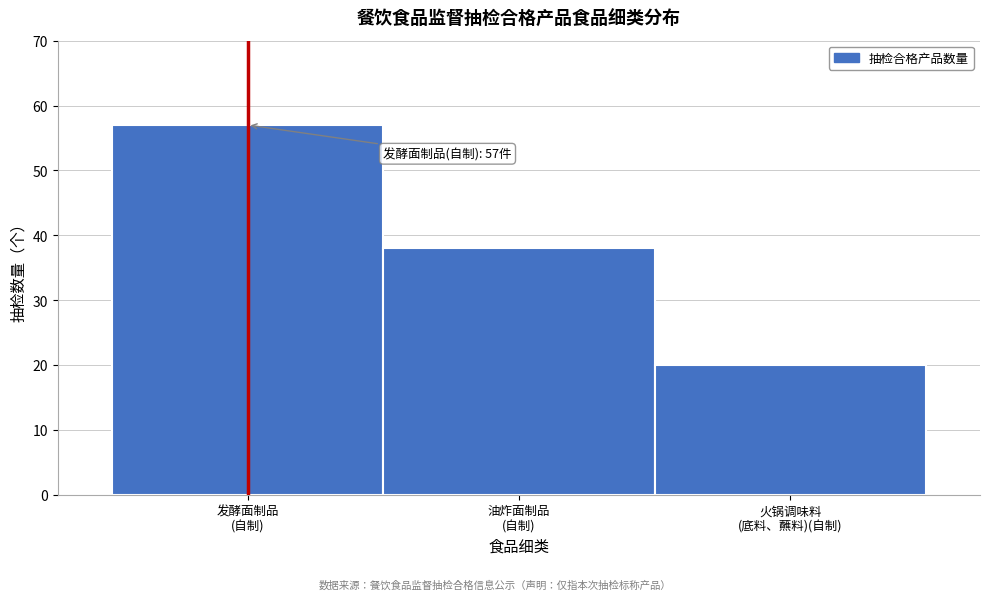

Reading left to right, list all the values displayed in this chart.

57	38	20